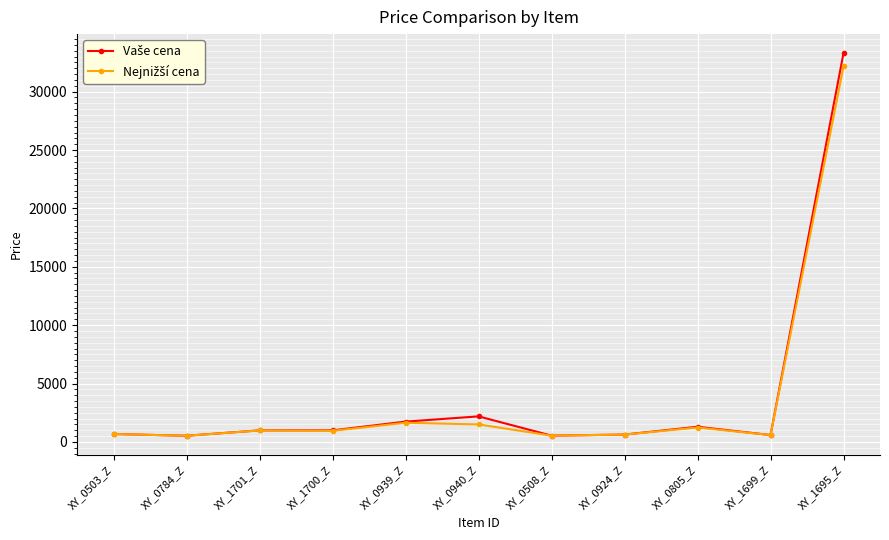

What is the maximum value shown in the chart?

33290